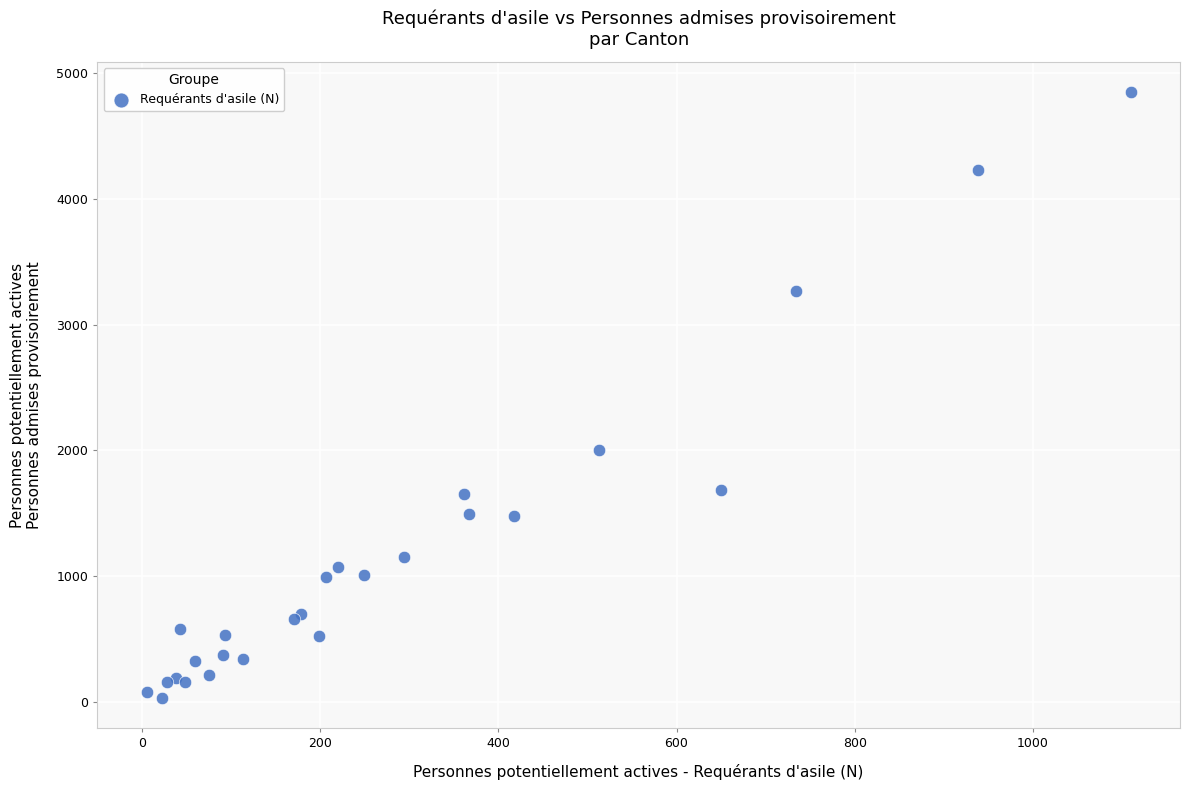

What Y value in the scatter plot is closest to 2439?

1999